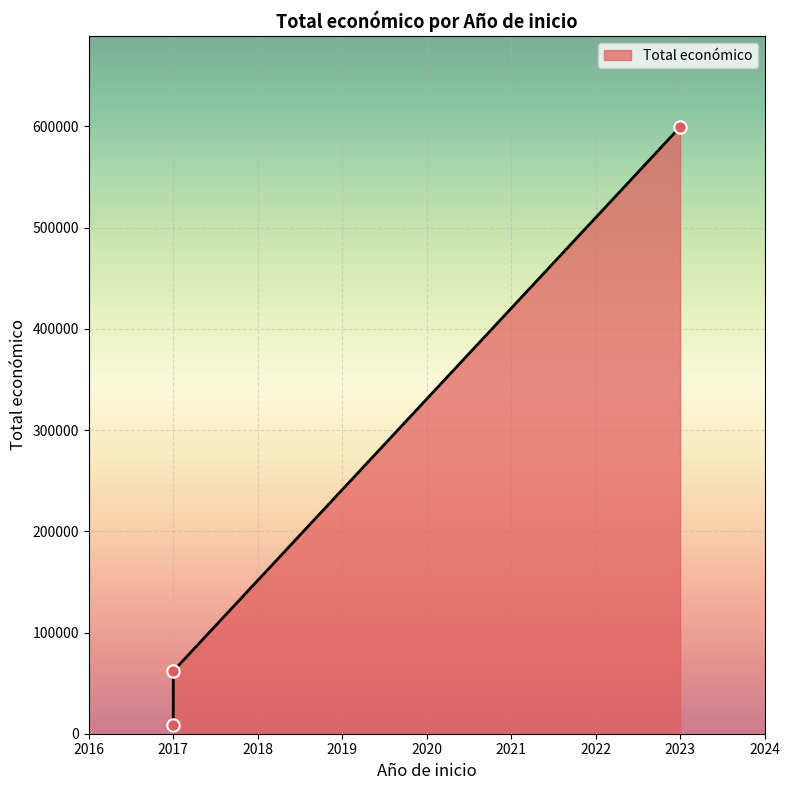

Which has a higher value, 2017 or 2017?

2017